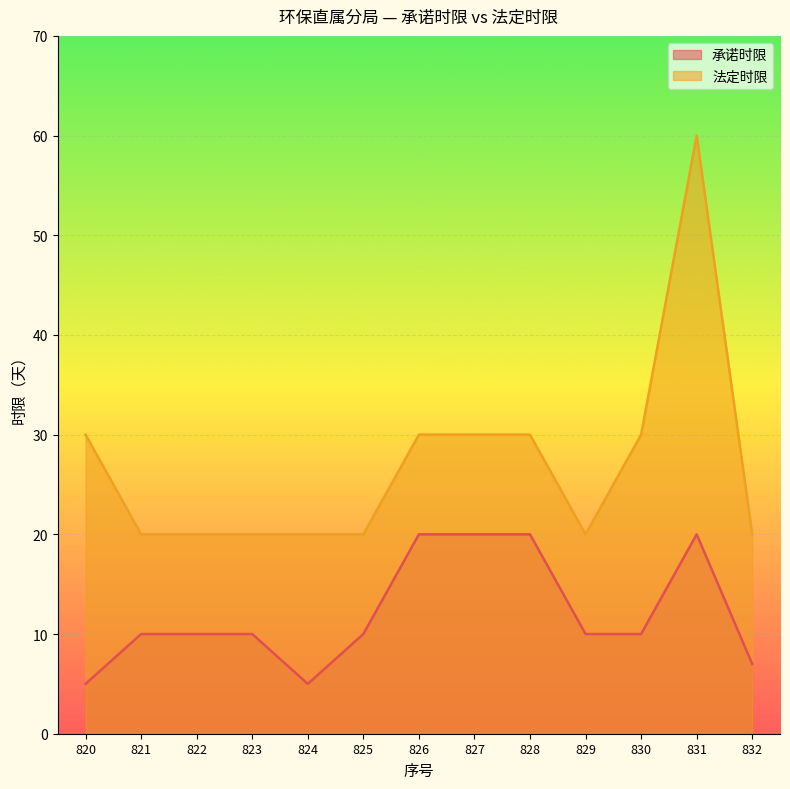

True or false: 承诺时限 and 法定时限 intersect in this chart.

False